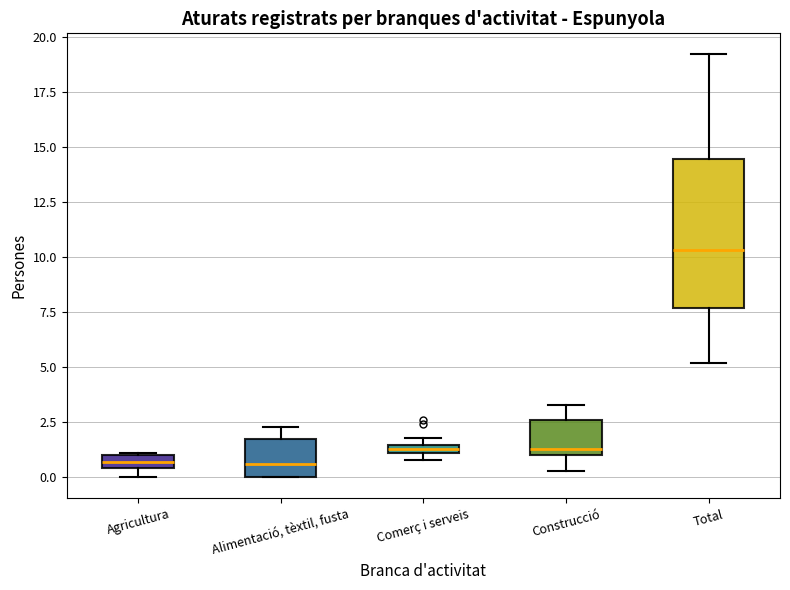

Which box's median line is the highest?

Total